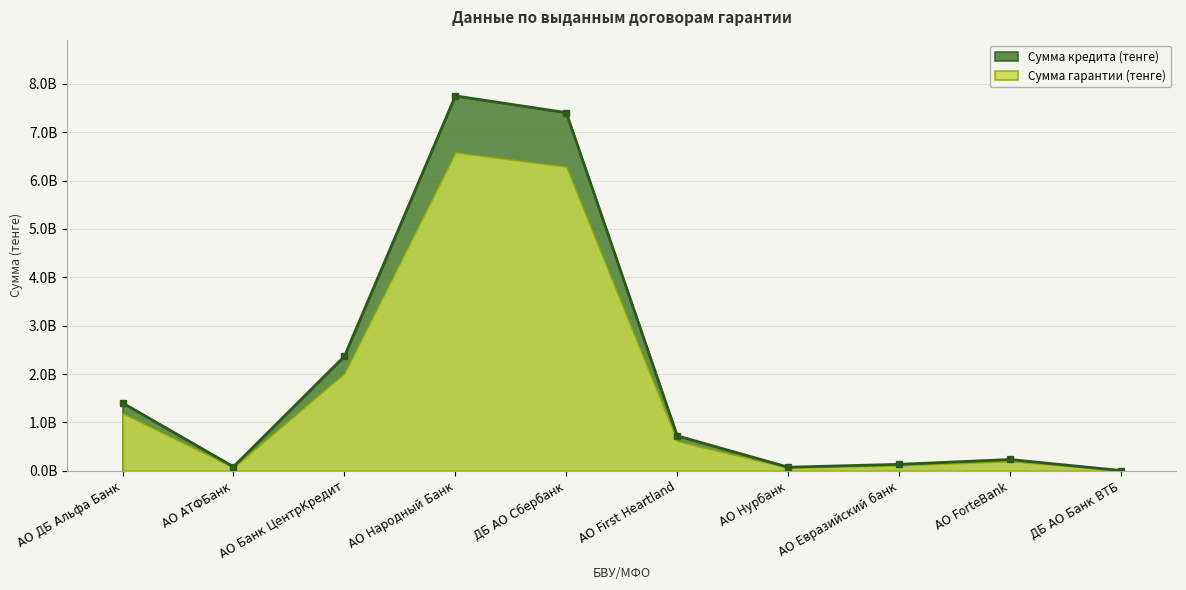

What is the label of the 2nd point from the right?

АО ForteBank